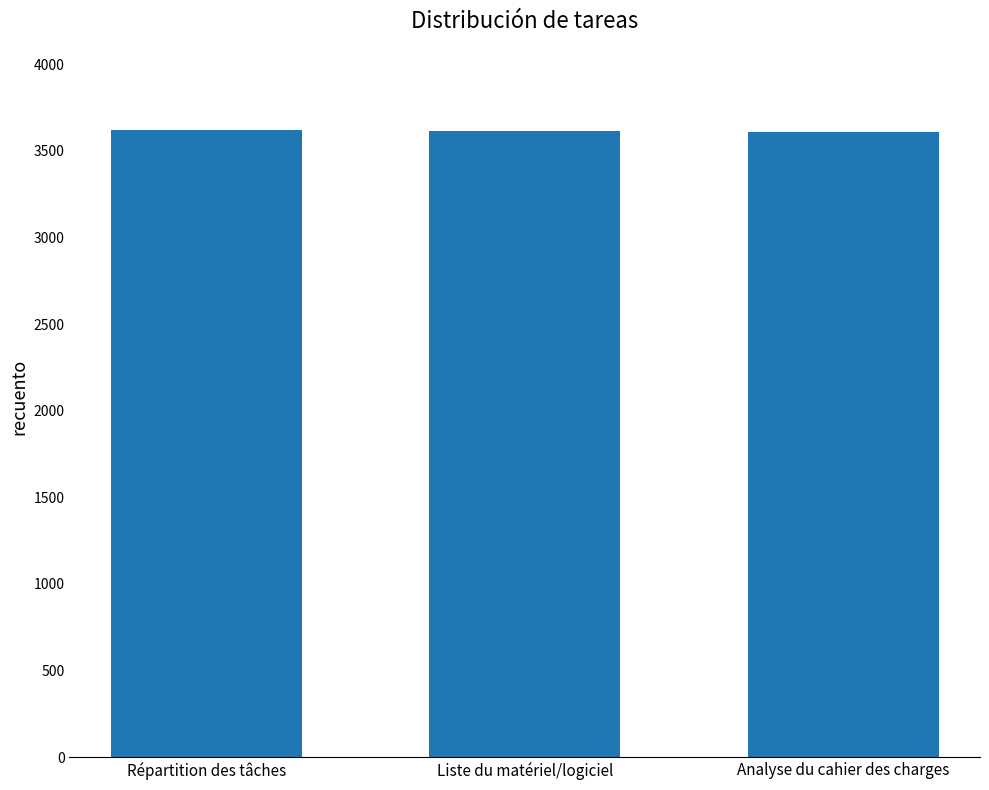

What is the value of the 2nd bar from the left?

3613